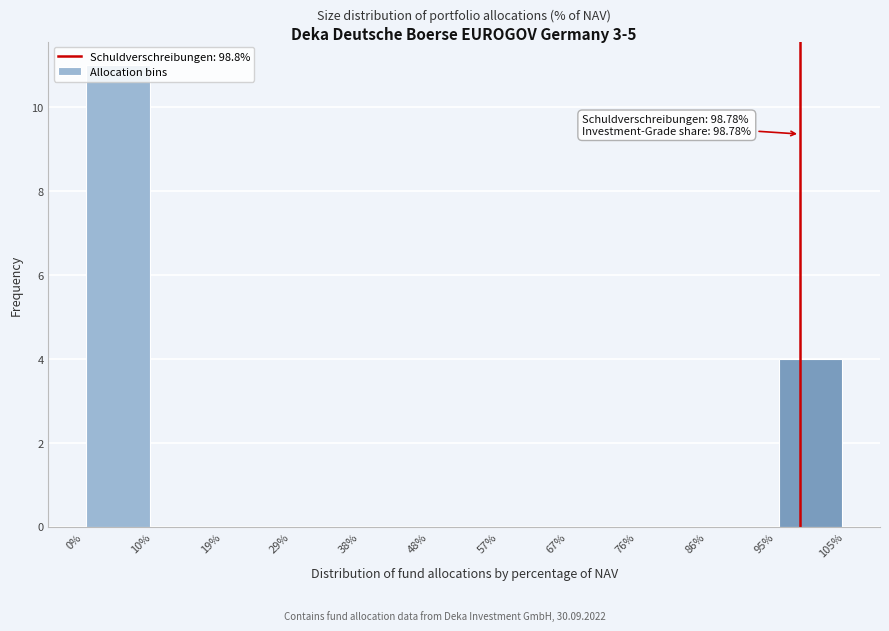

Over which range of the x-axis is the bar tallest?

0% to 10%